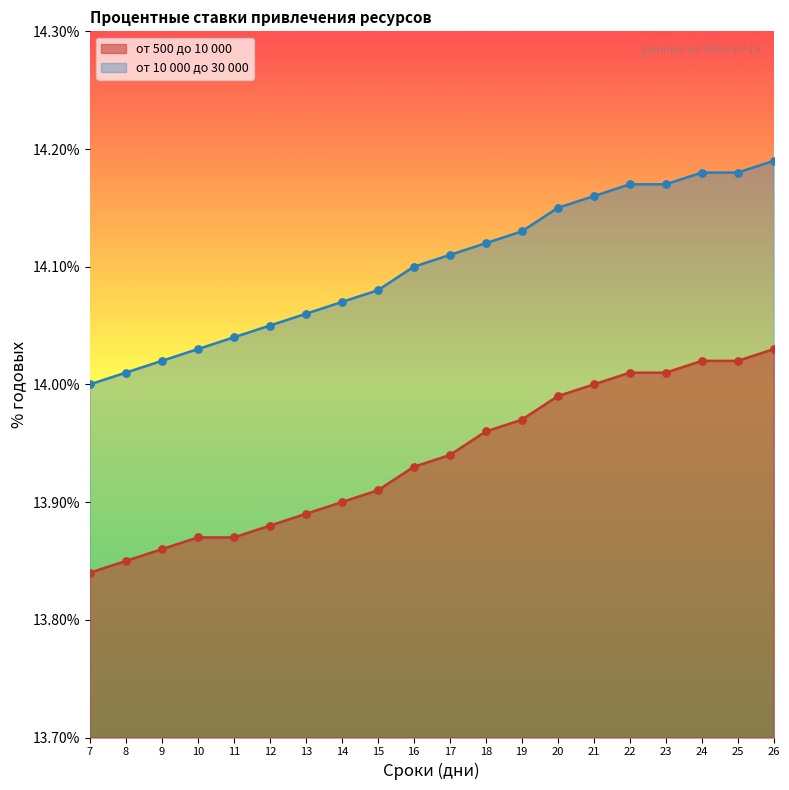

Is the value of от 10 000 до 30 000 at 12 greater than the value of от 500 до 10 000 at 18?

Yes